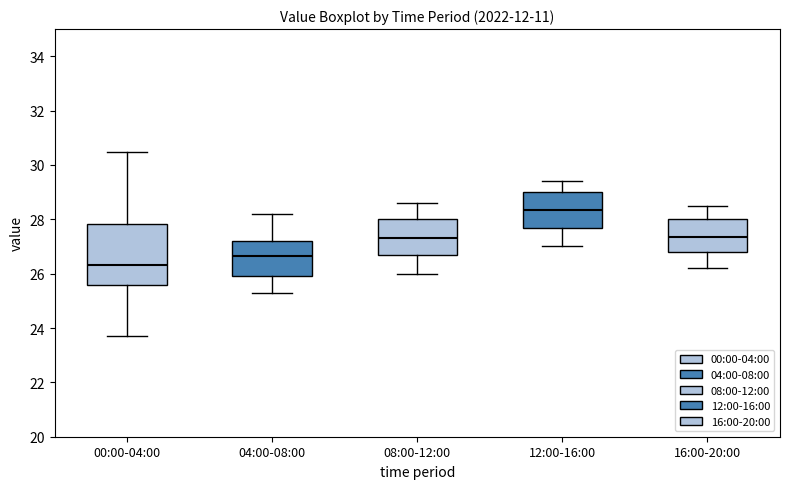

Where is the lower edge of the box for 08:00-12:00 on the y-axis? The values are not printed on the chart, so give them approximately, as read against the axis.

26.8